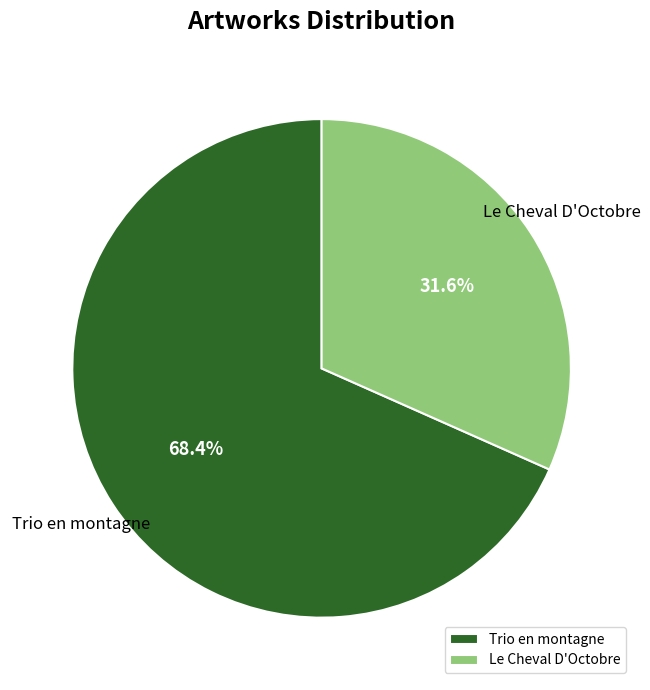

Does any single category account for the majority?

Yes